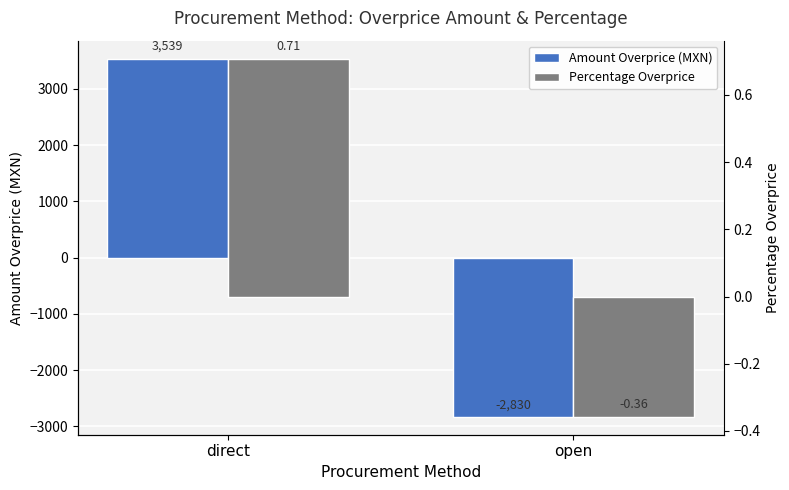

Which series has the widest spread of values?

Amount Overprice (MXN)